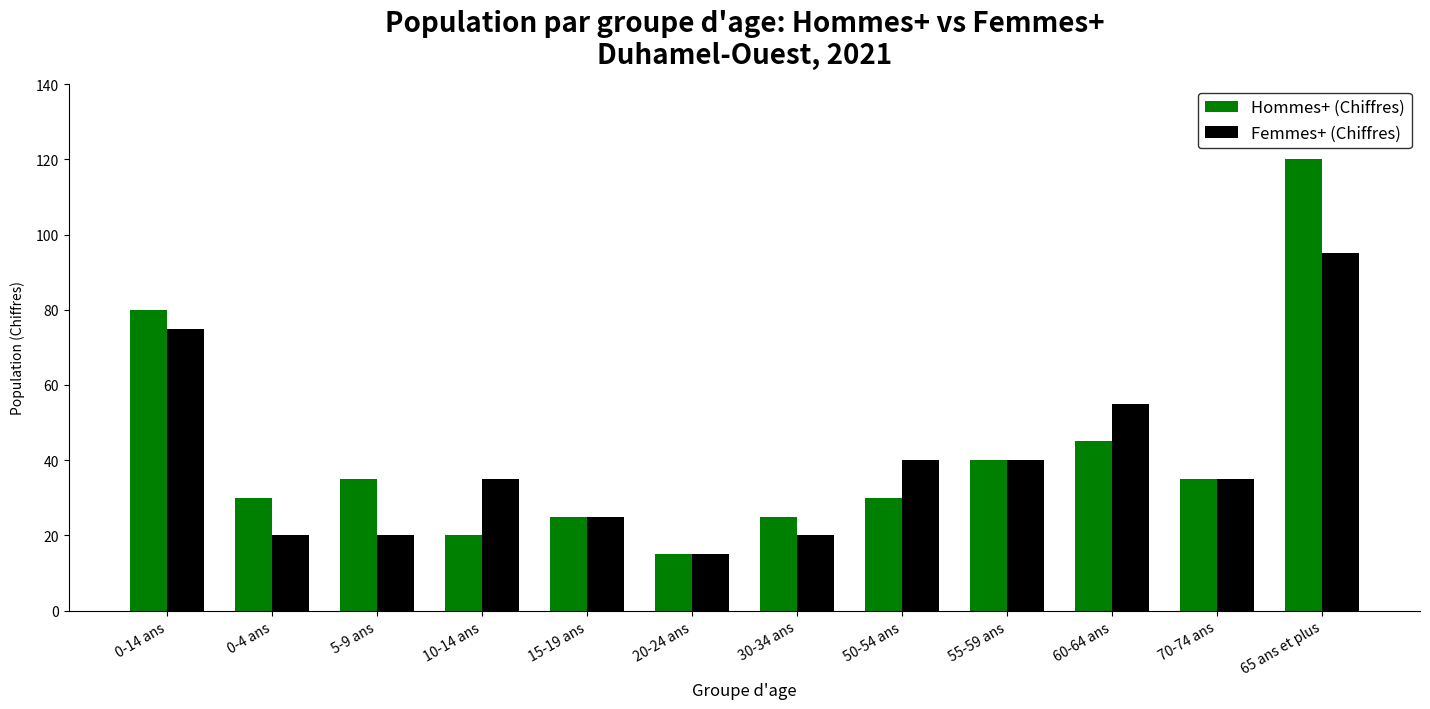

The value of Femmes+ (Chiffres) at 15-19 ans is 40. True or false?

False